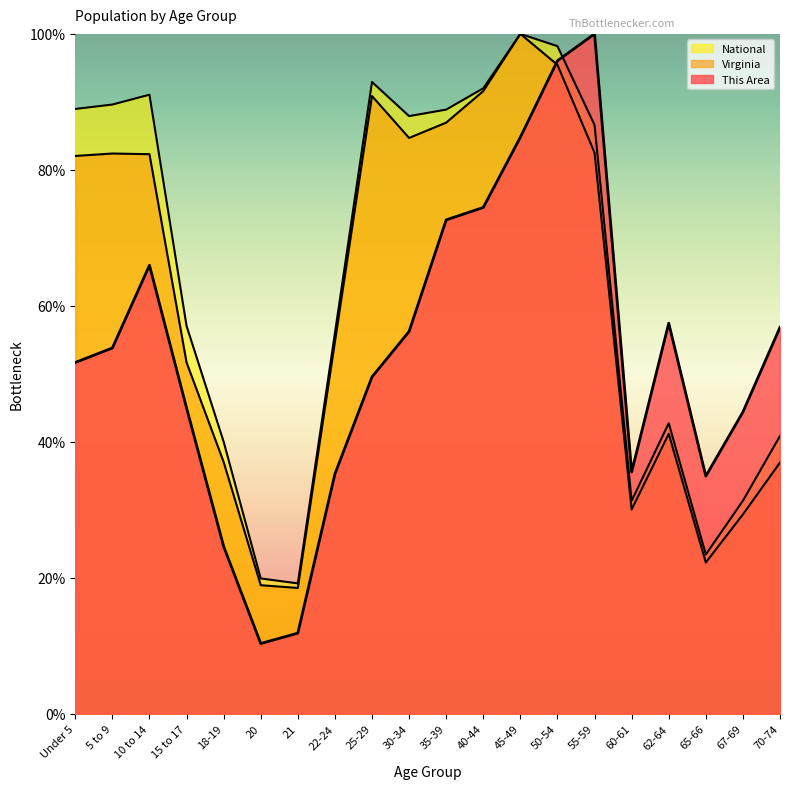

Which has a higher value, 15 to 17 or 55-59?

55-59